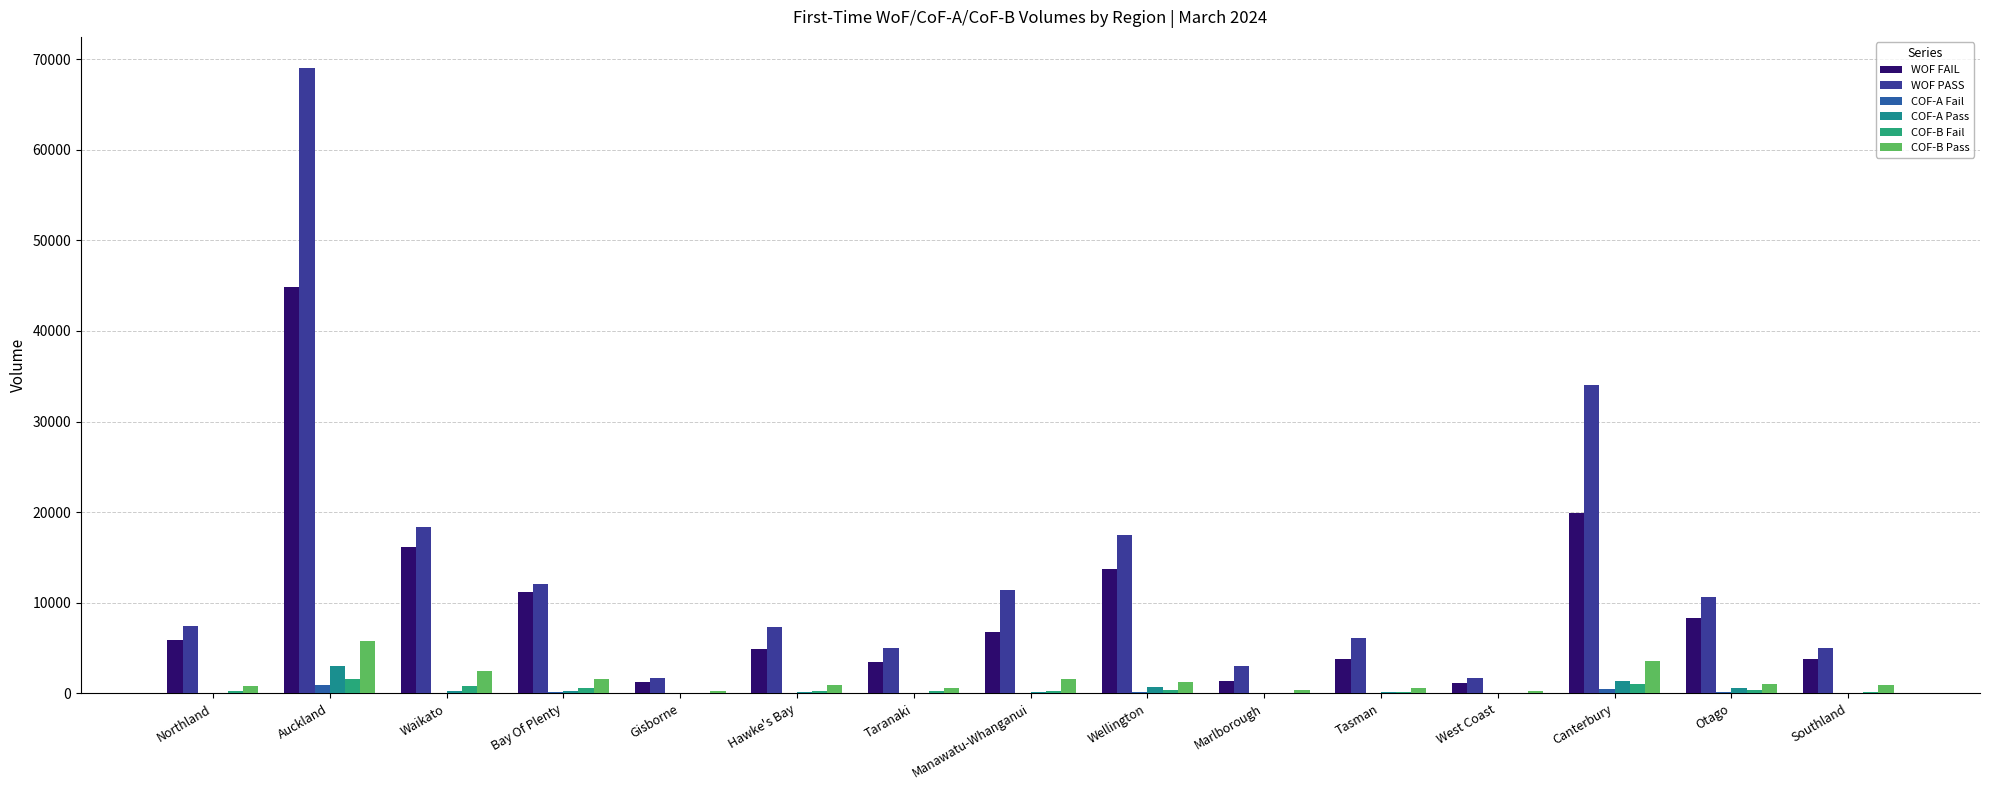

How many series are shown in this chart?

6